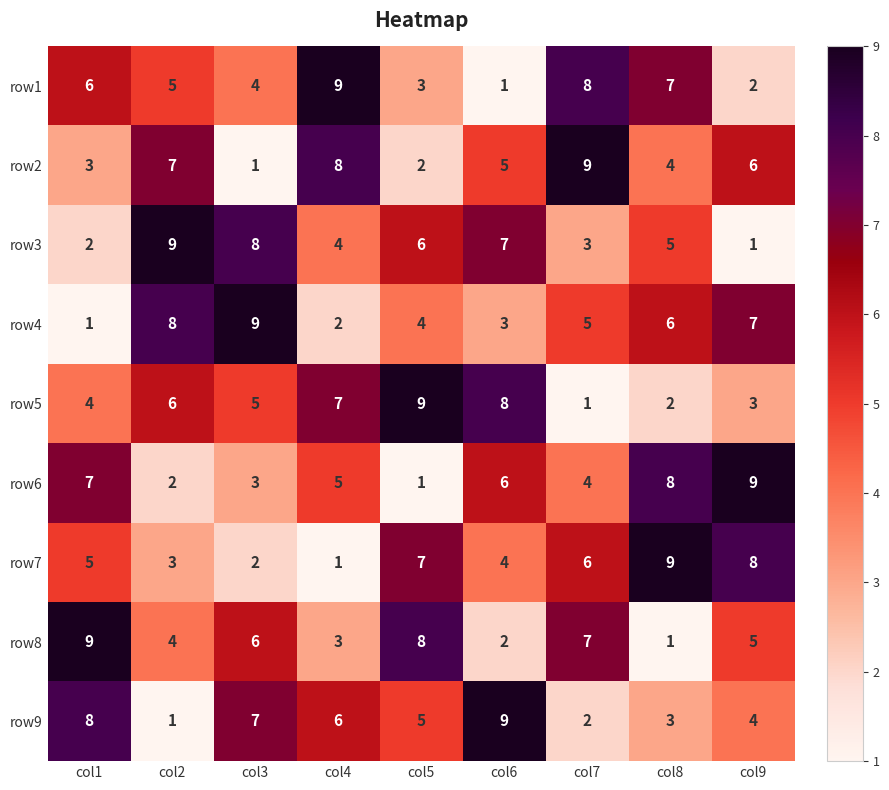

The row3 series shows 8 at col3. True or false?

True